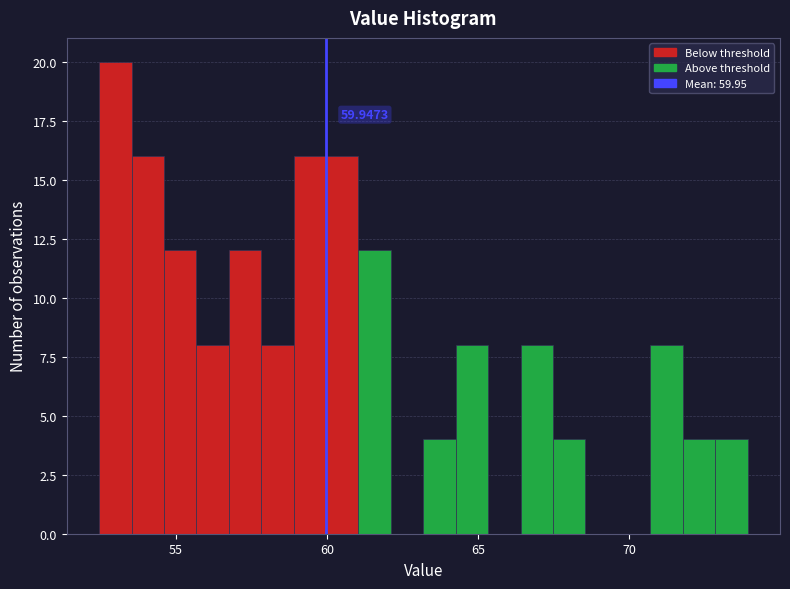

Read against the x-axis, roughly where is the centre of the tallest bar?

53.0